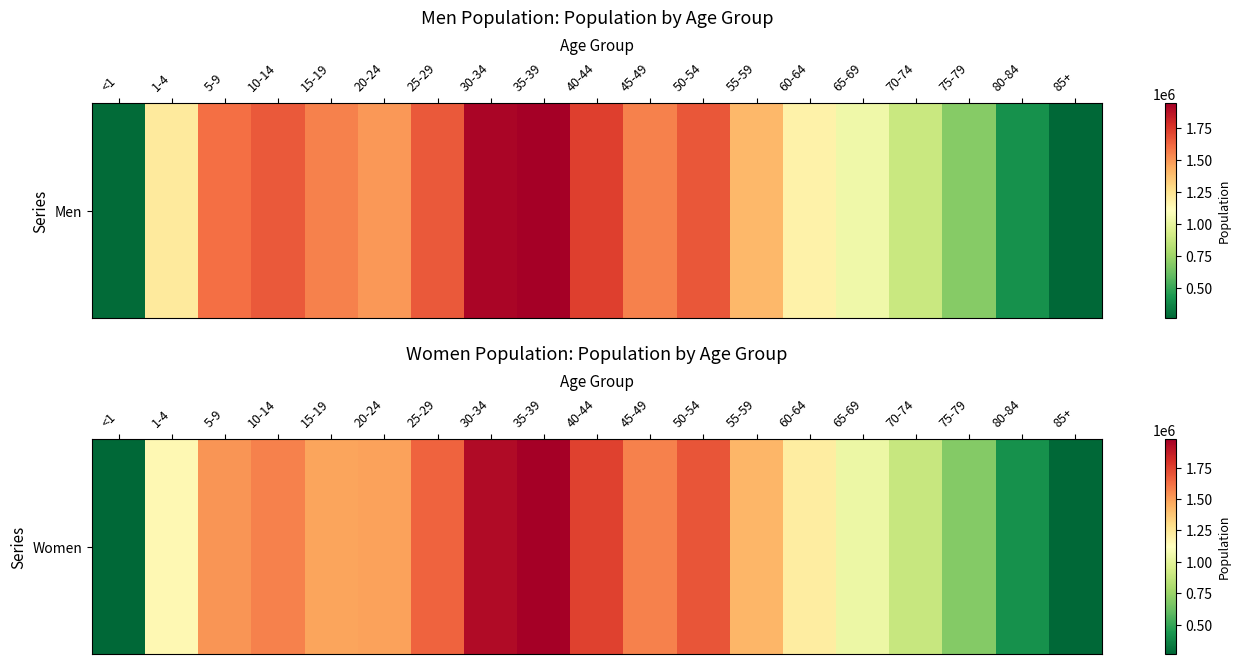

How many values are below 1486534?

9